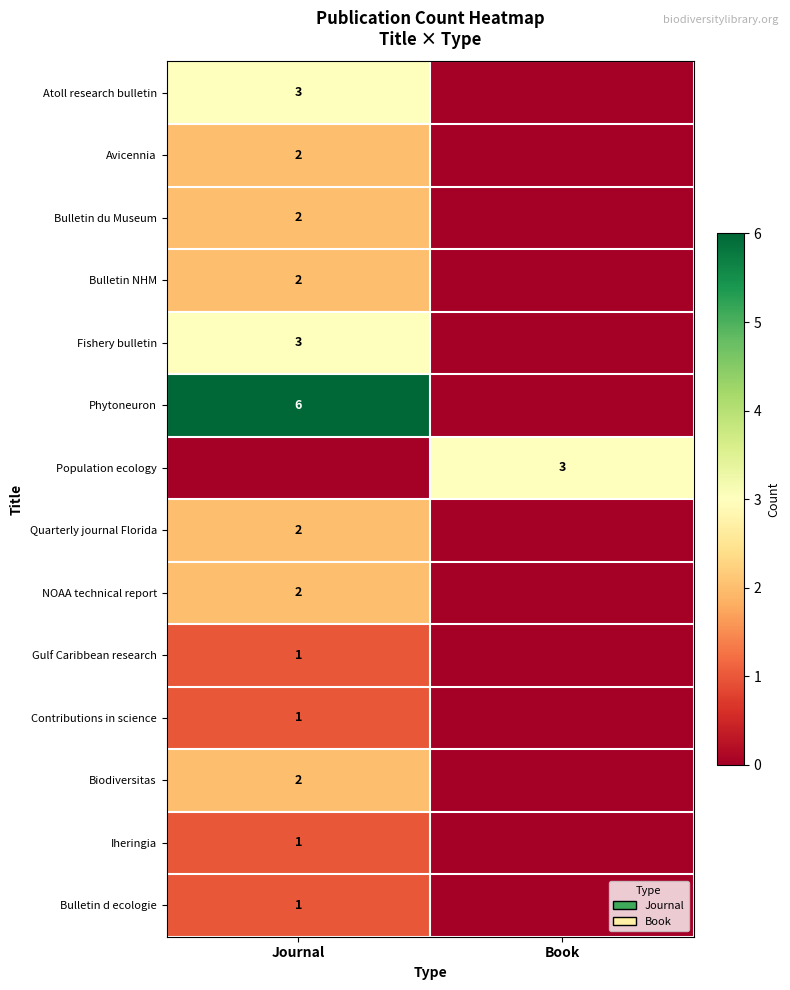

Is it true that Fishery bulletin equals 4 at Journal?

False